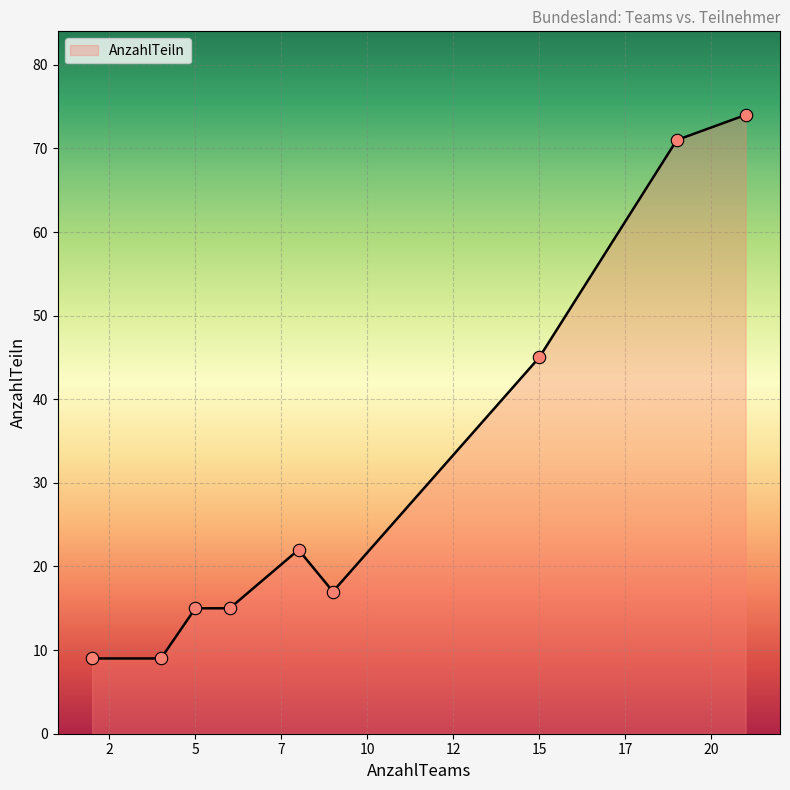

What is the smallest value displayed?

9